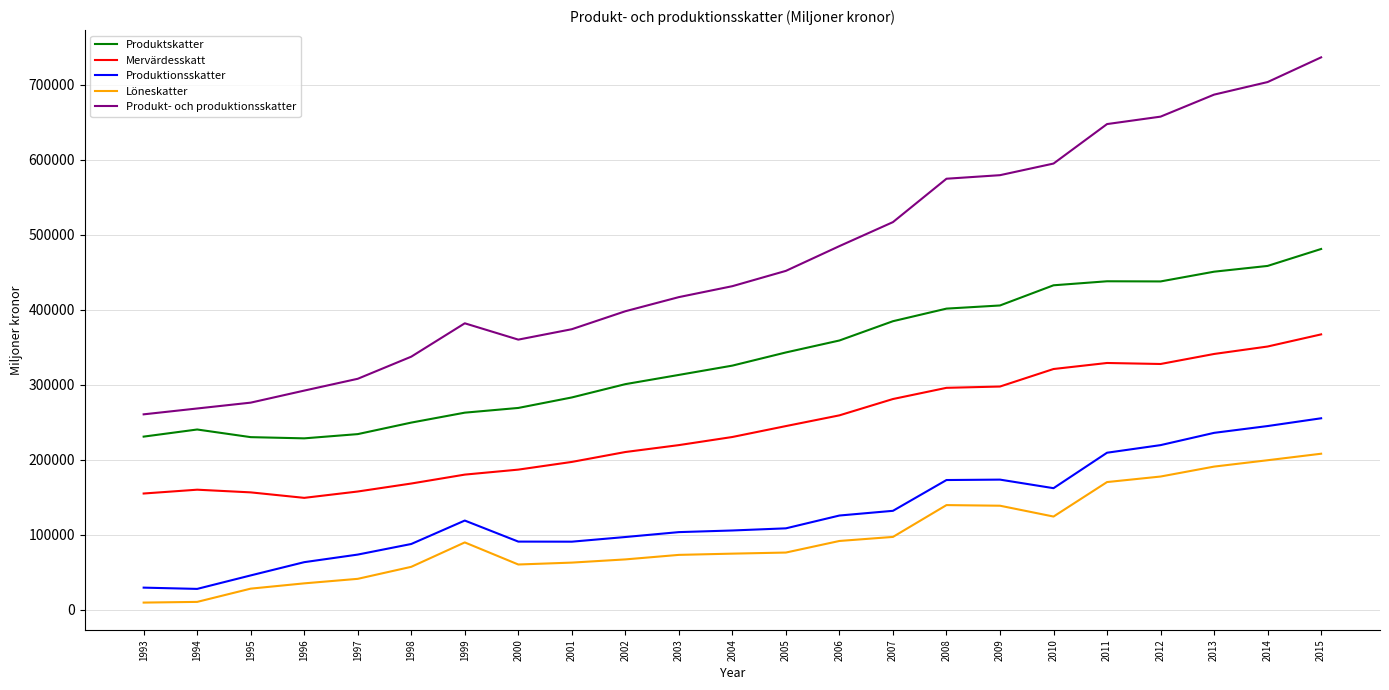

How many series are shown in this chart?

5